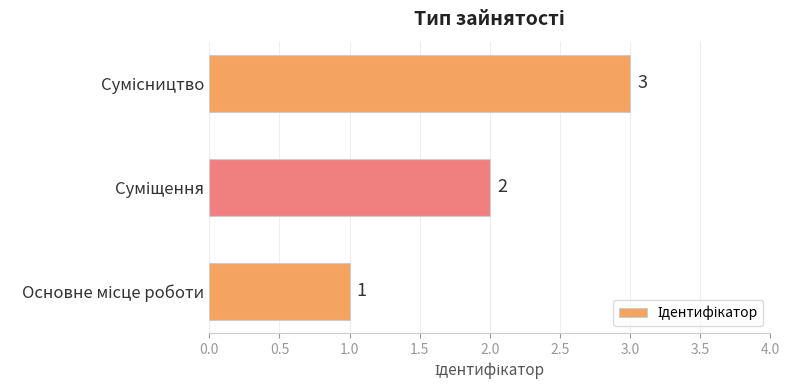

What is the sum of all values?

6